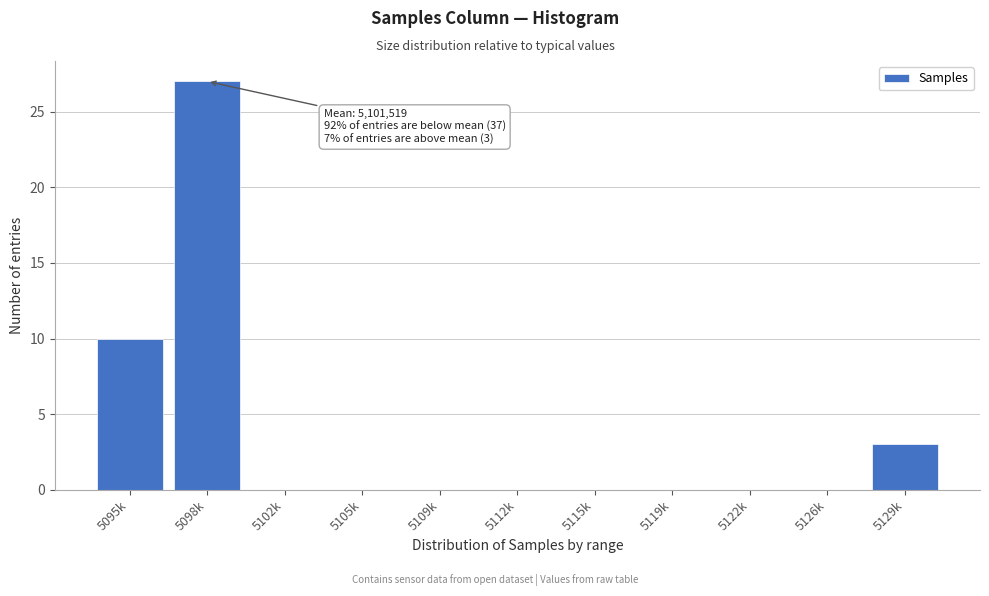

Reading left to right, extract all data points from this chart.

5095k=10	5098k=27	5102k=0	5105k=0	5109k=0	5112k=0	5115k=0	5119k=0	5122k=0	5126k=0	5129k=3